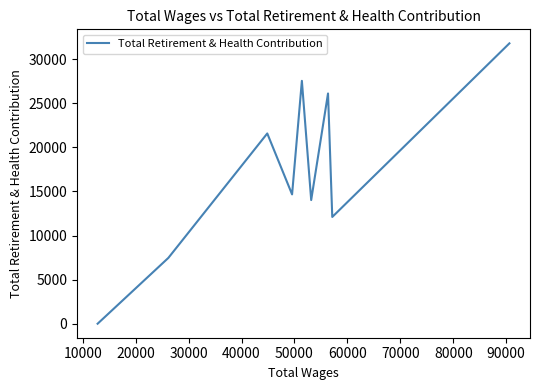

How many interior local valleys (lower than both neighbors) does the data have?

3